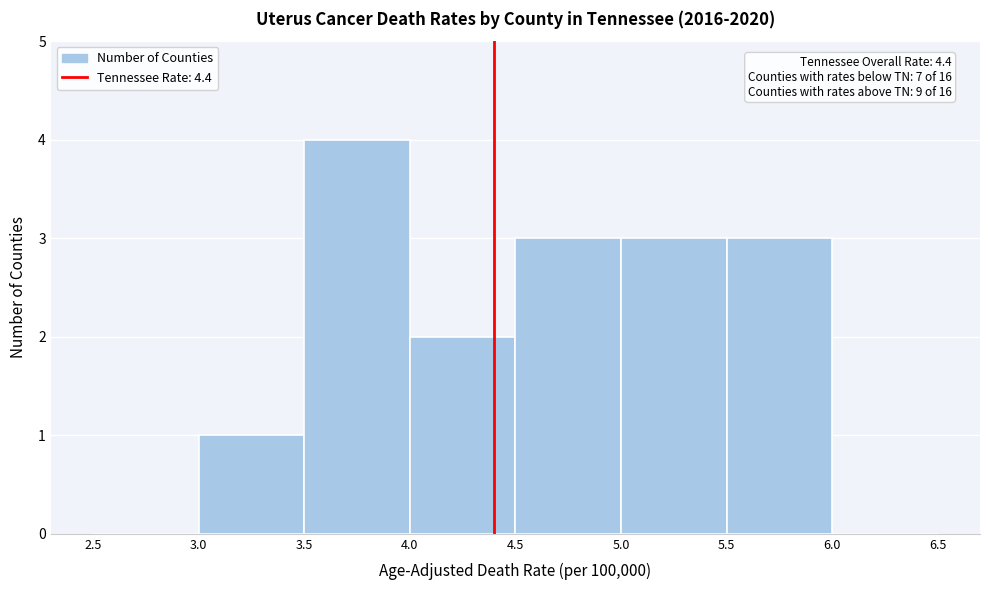

Which range on the x-axis has the tallest bar?

3.5 to 4.0